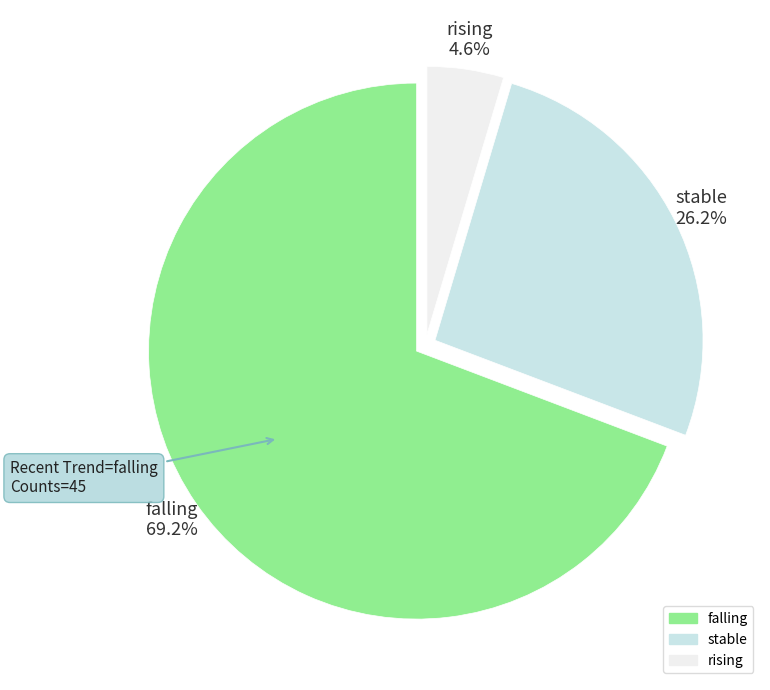

What is the total percentage of stable and falling?

95.4%